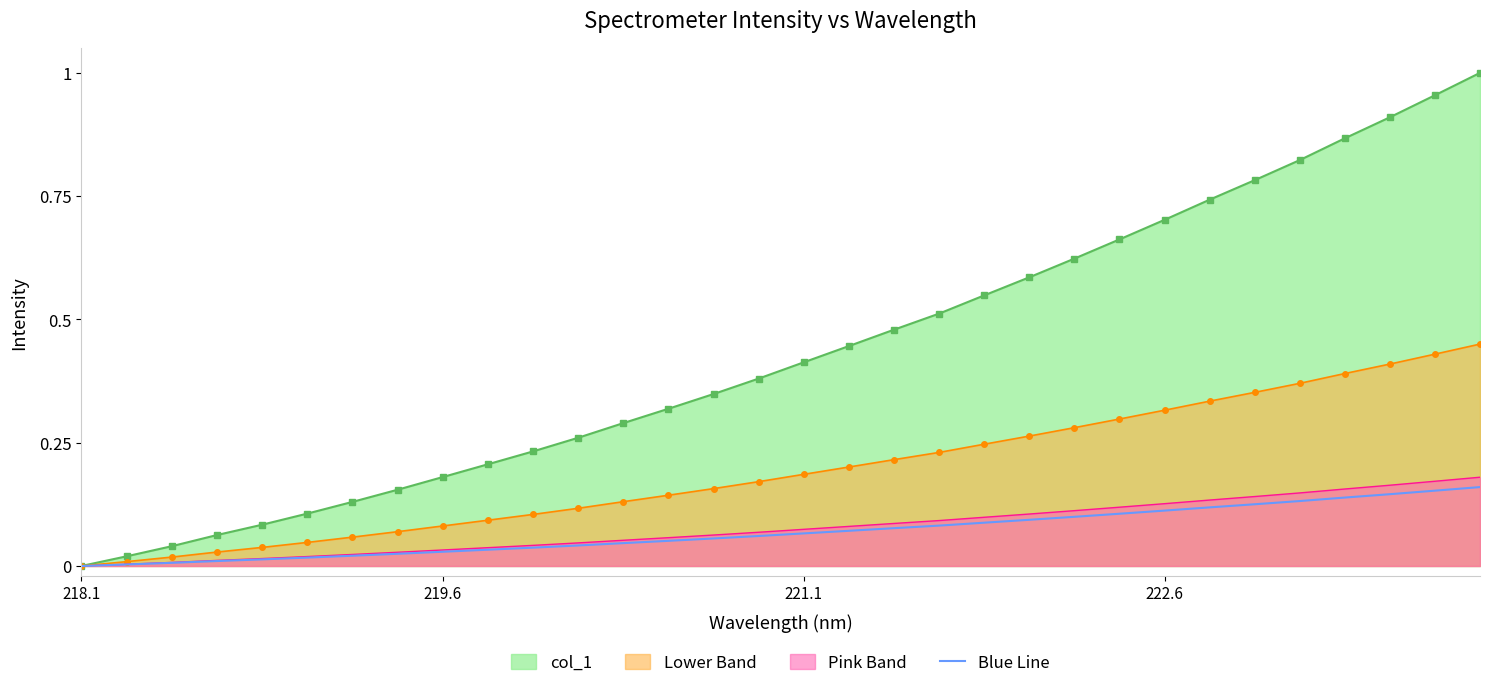

How many data points are above 0?

31